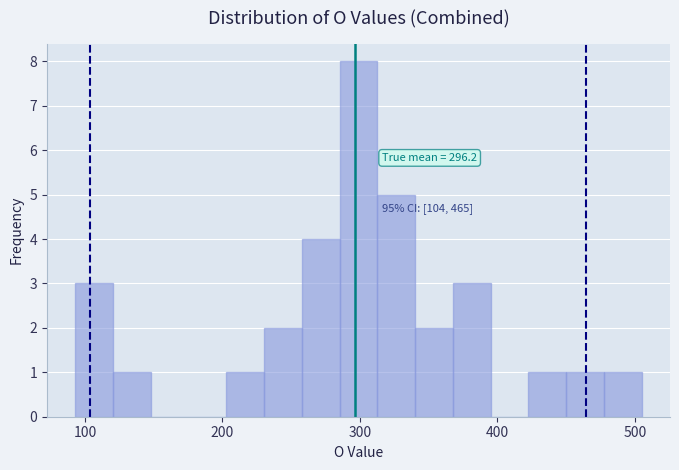

Around what value on the x-axis is the tallest bar? Give the approximate position of its centre, as read against the axis.

300